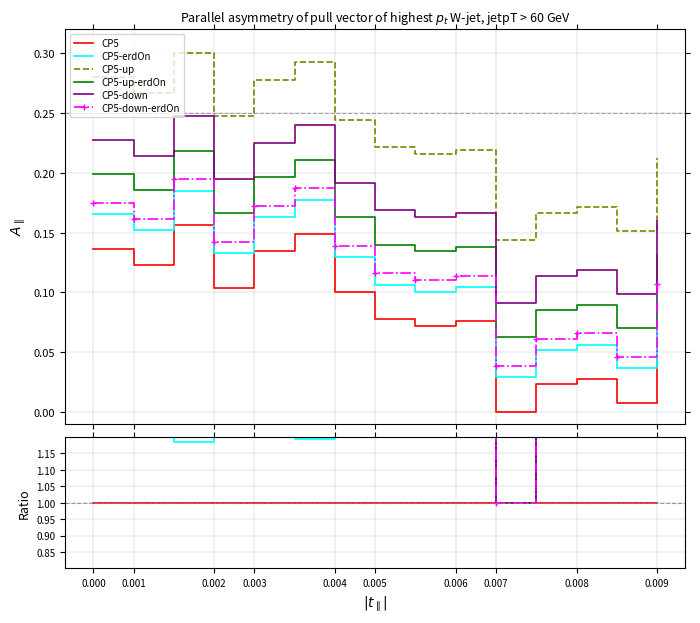

True or false: CP5-down-erdOn and CP5-up intersect in this chart.

False